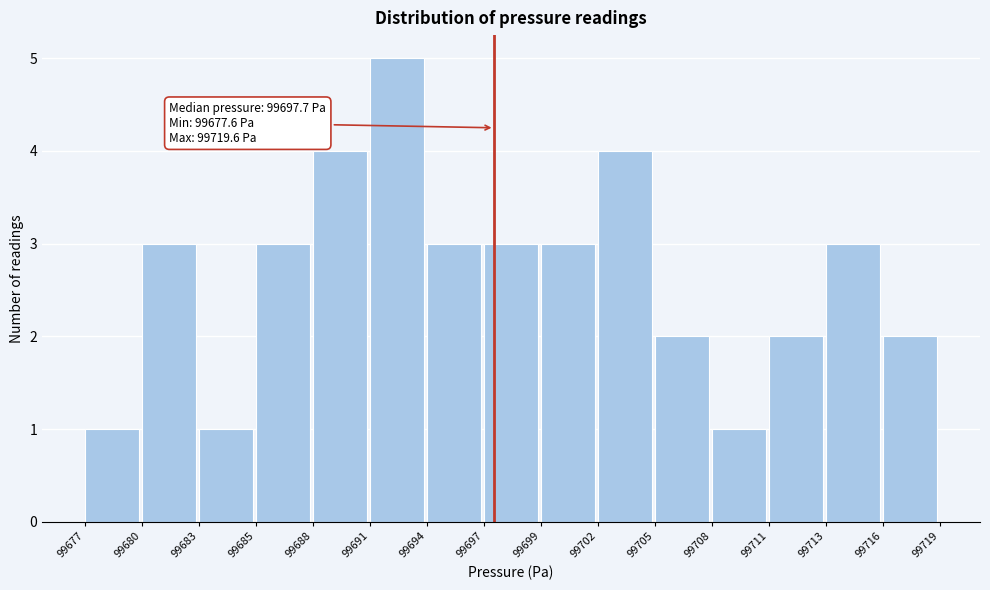

Reading left to right, extract all data points from this chart.

99677=1	99680=3	99683=1	99685=3	99688=4	99691=5	99694=3	99697=3	99699=3	99702=4	99705=2	99708=1	99711=2	99713=3	99716=2